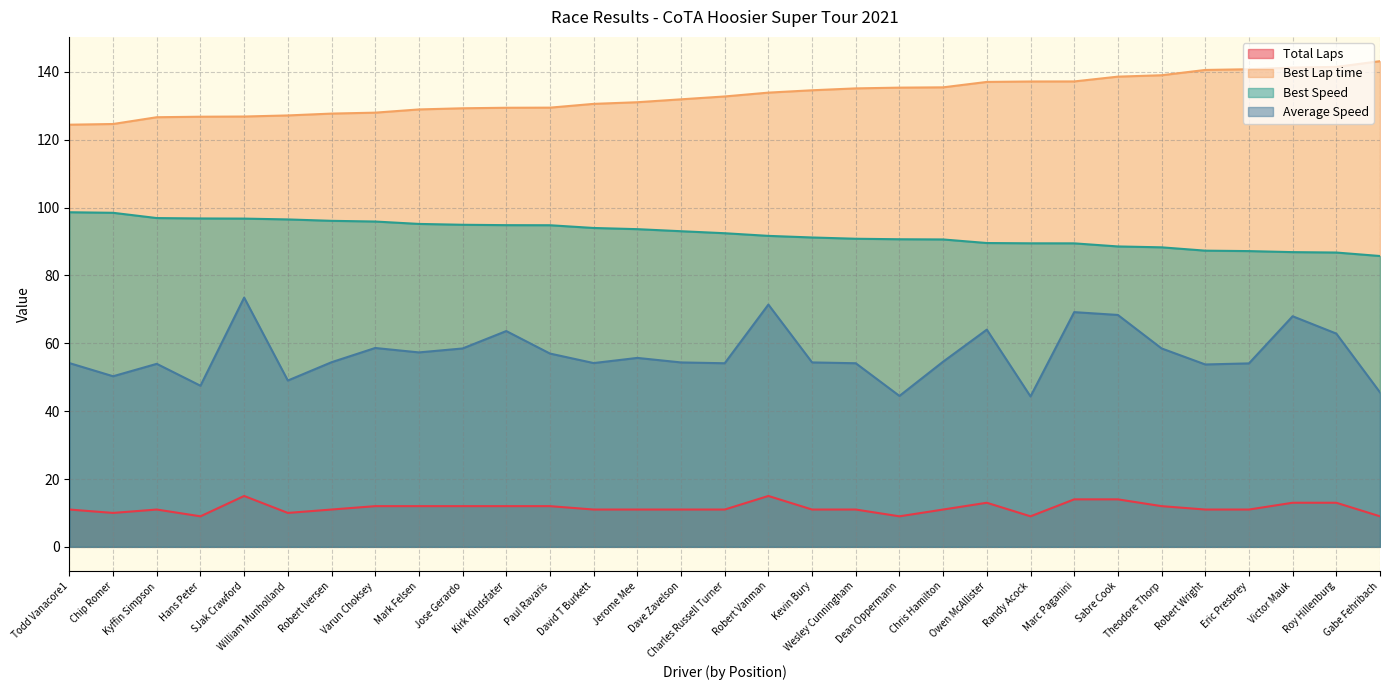

What value does the Average Speed series have at Jose Gerardo?

58.5